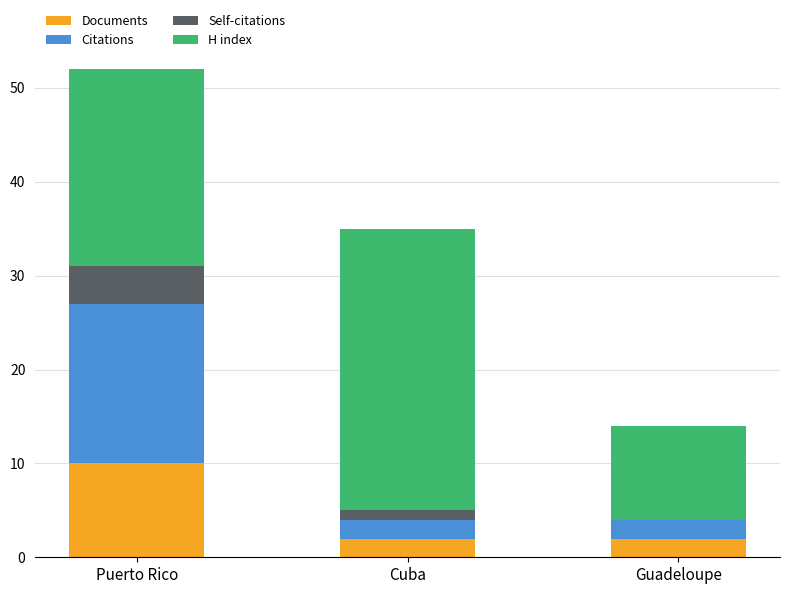

What is the maximum value for Documents?

10